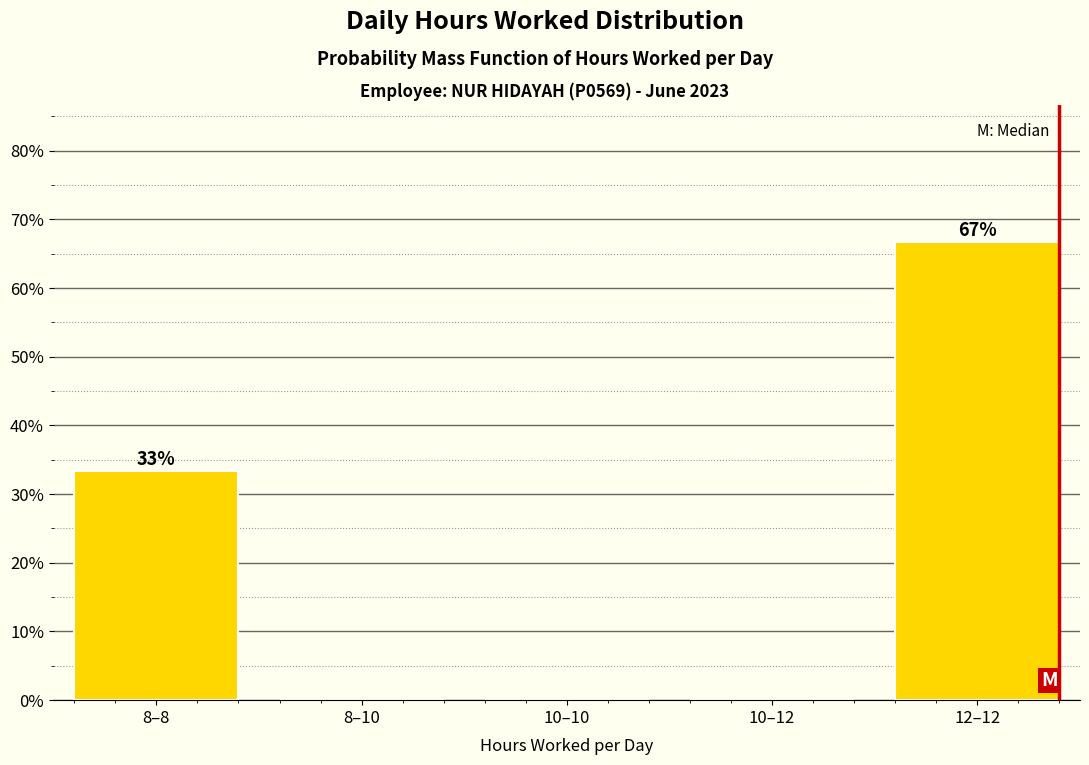

Reading left to right, what are all the values shown in this chart?

8–8=33.3	8–10=0.0	10–10=0.0	10–12=0.0	12–12=66.7